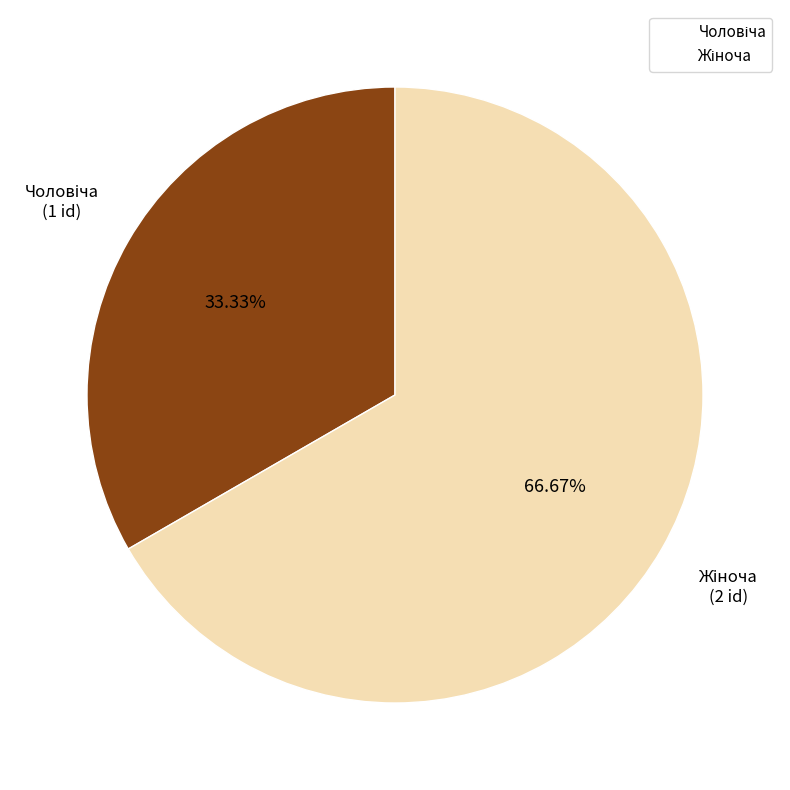

Is there a majority slice in this chart?

Yes